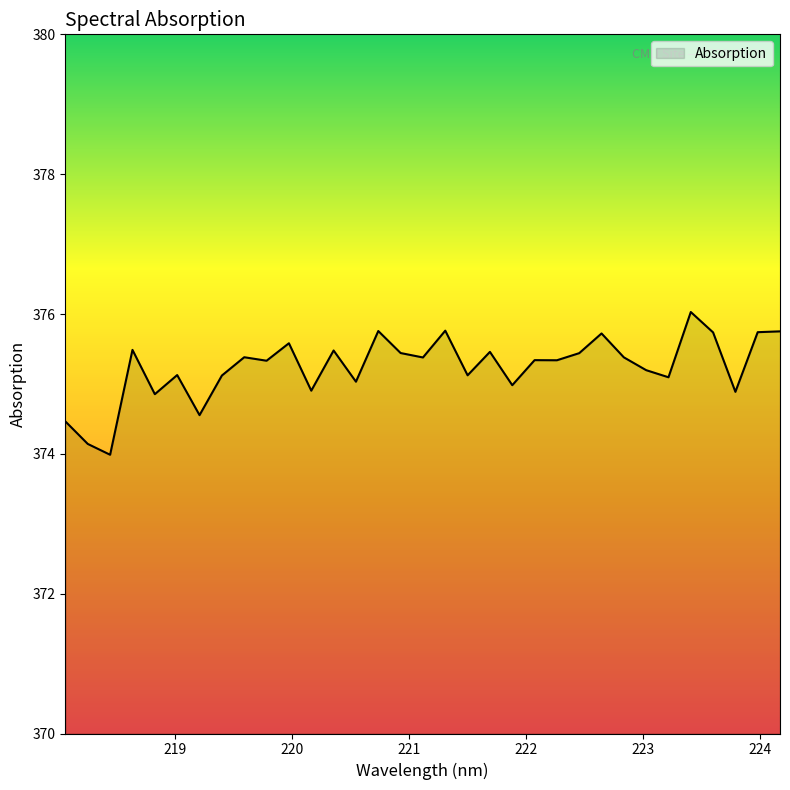

What is the maximum value shown in the chart?

376.0